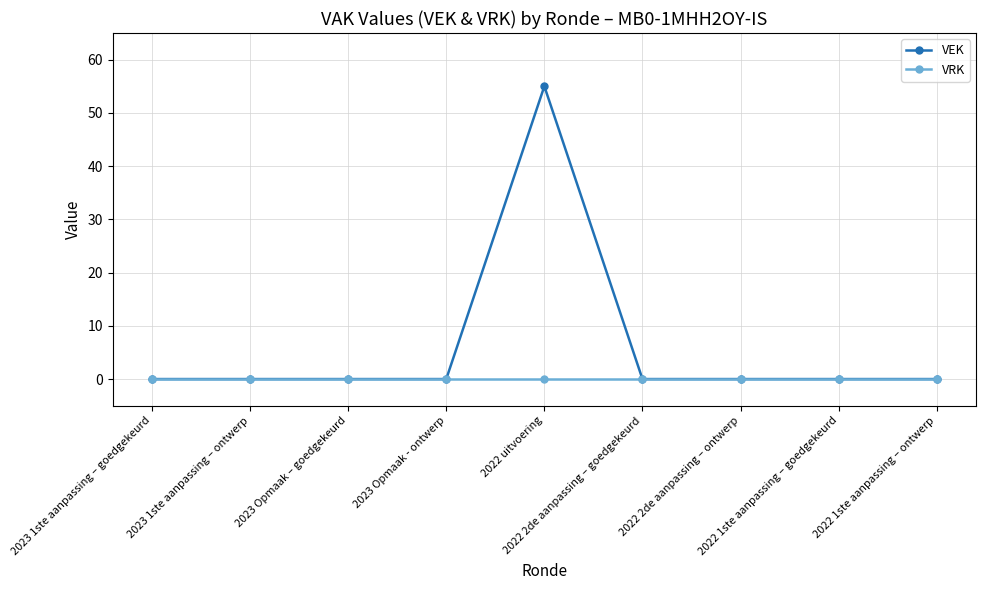

What is the maximum value shown in the chart?

55